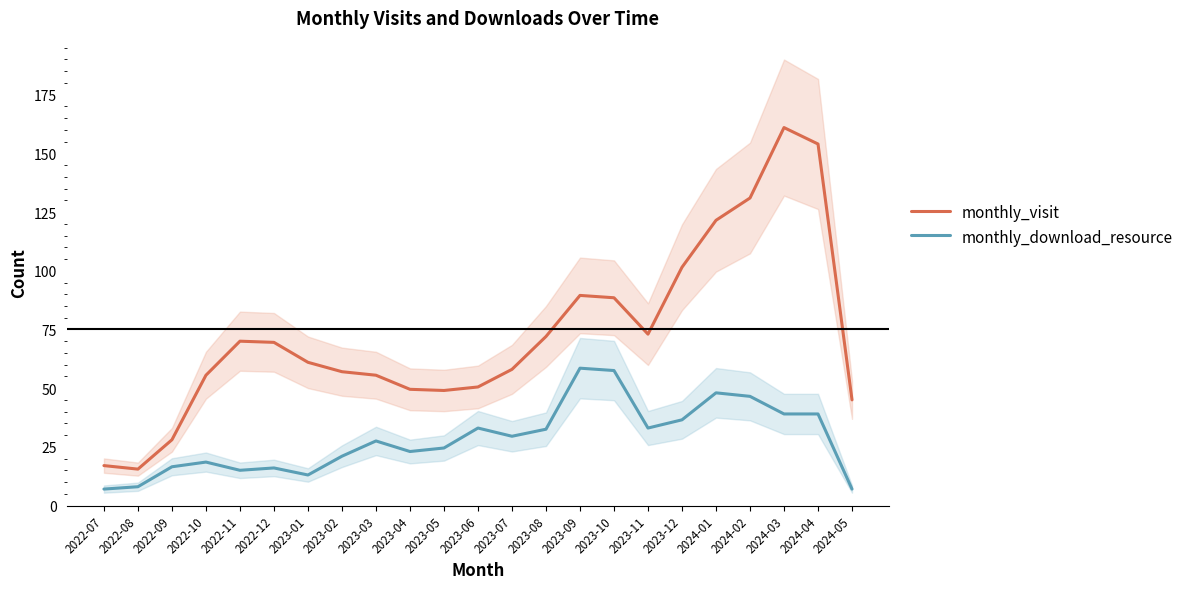

What is the total value across all series at 2023-04?

72.5